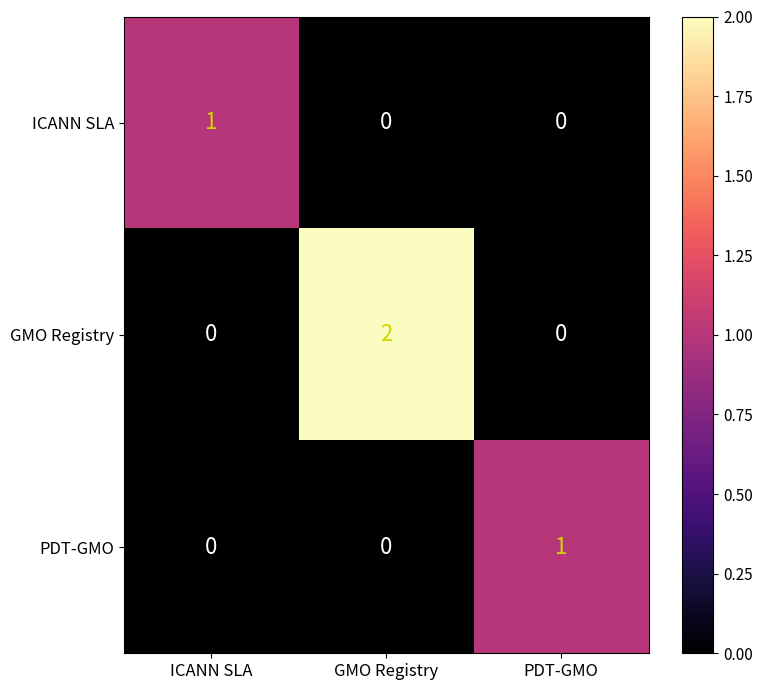

List the series in order of their peak value, highest first.

GMO Registry, ICANN SLA, PDT-GMO